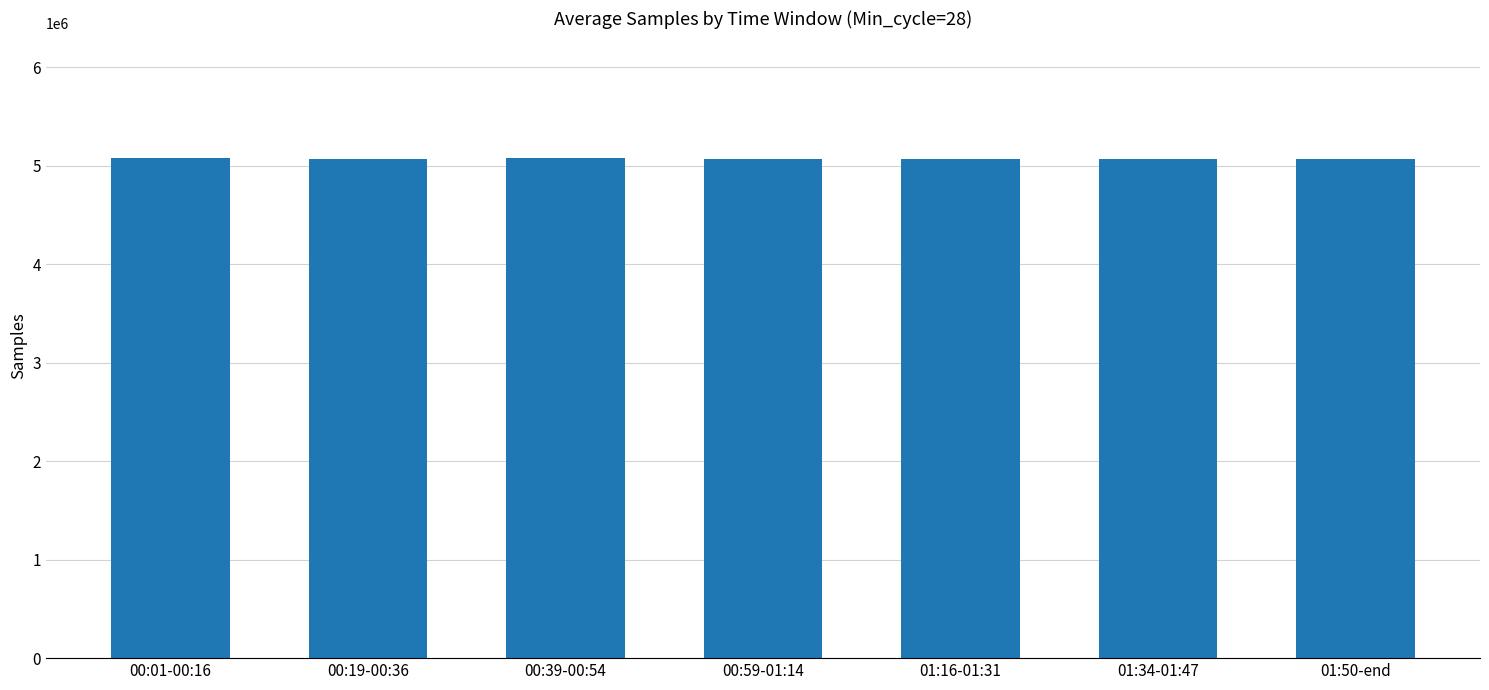

Is it true that the value at 00:19-00:36 is 7285900.8?

False